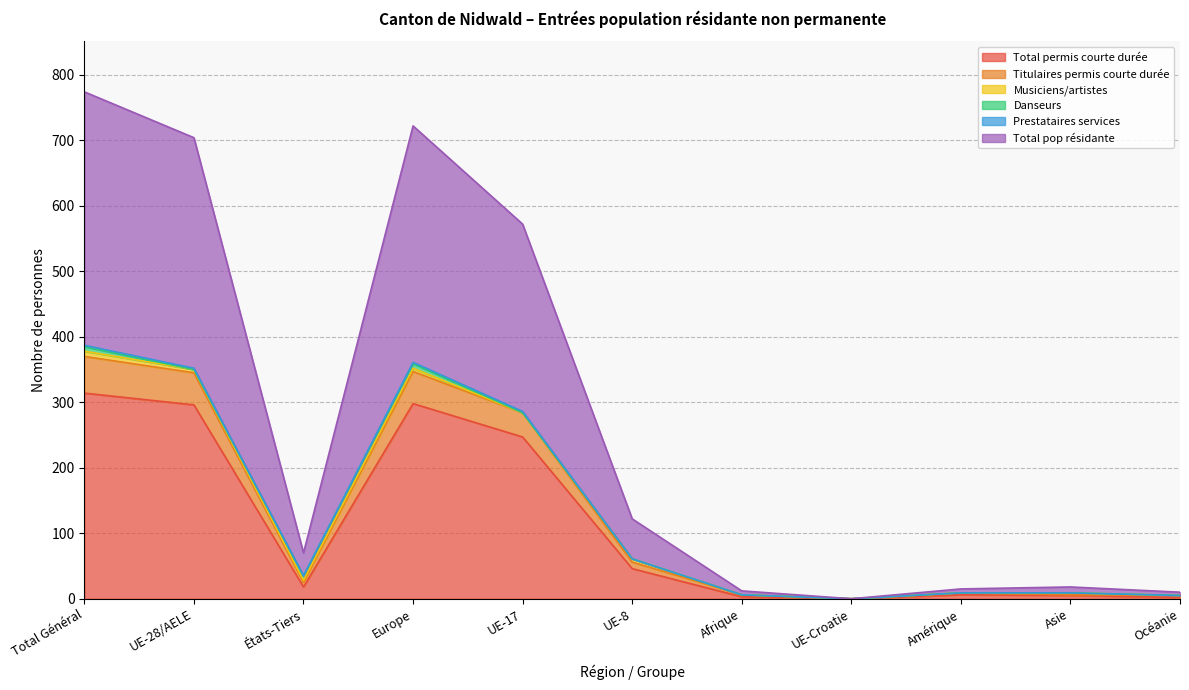

Is it true that Total permis courte durée equals 94 at Europe?

False